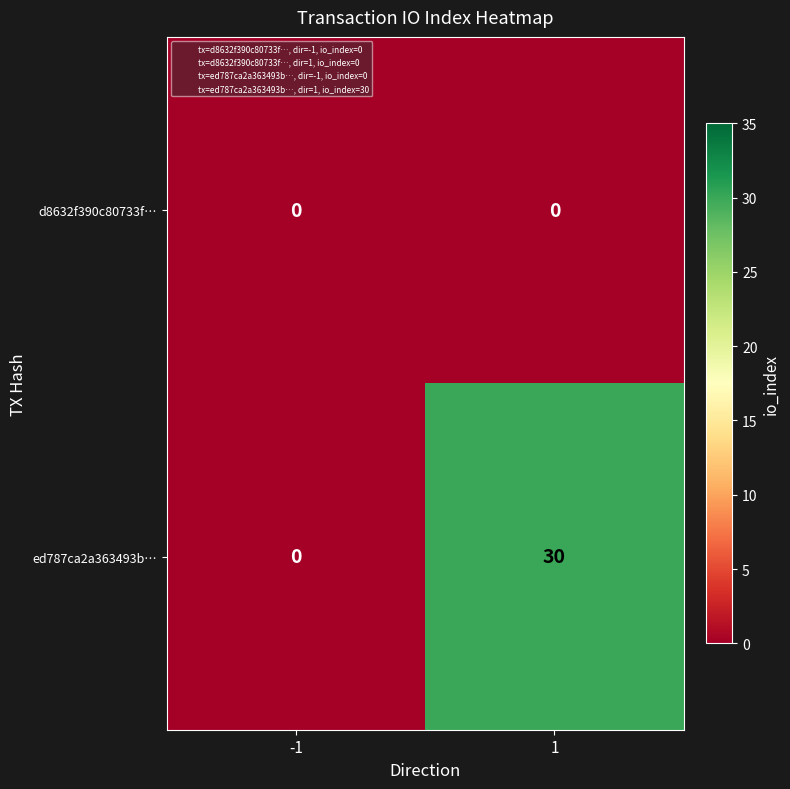

Is it true that d8632f390c80733f… equals 0 at -1?

True